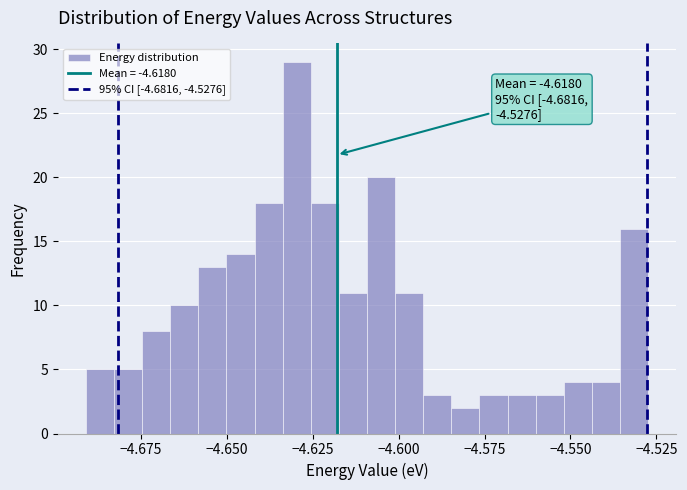

Around what value on the x-axis is the tallest bar? Give the approximate position of its centre, as read against the axis.

-4.630